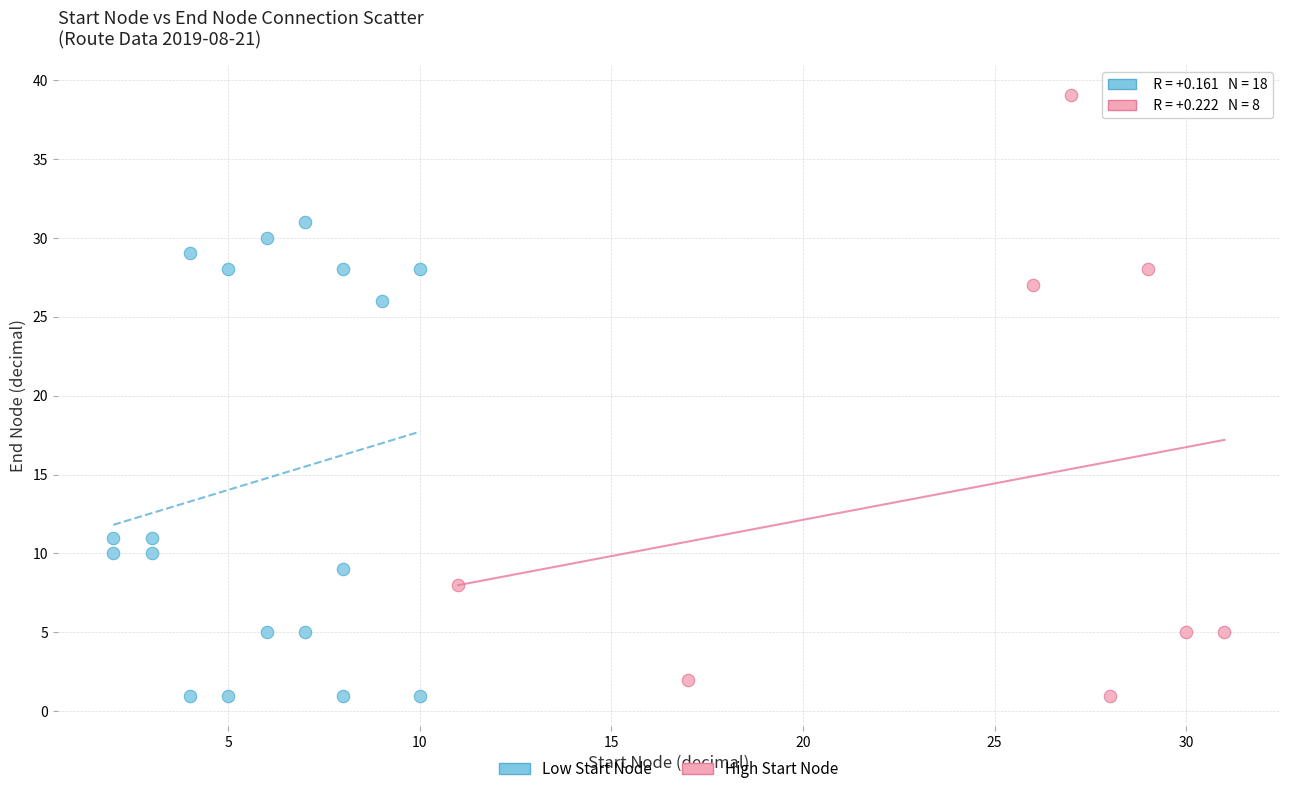

Which series has the widest spread of Y values?

High Start Node